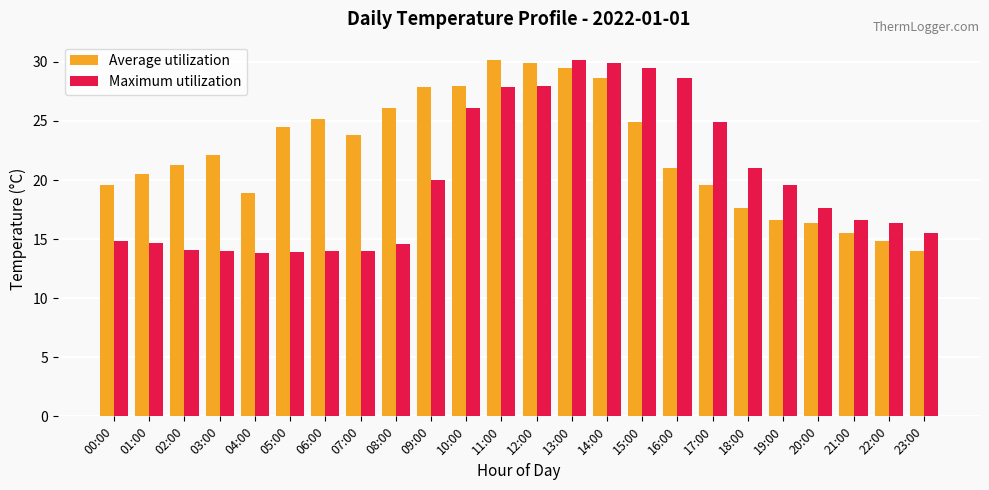

How many bars are there in each group?

2